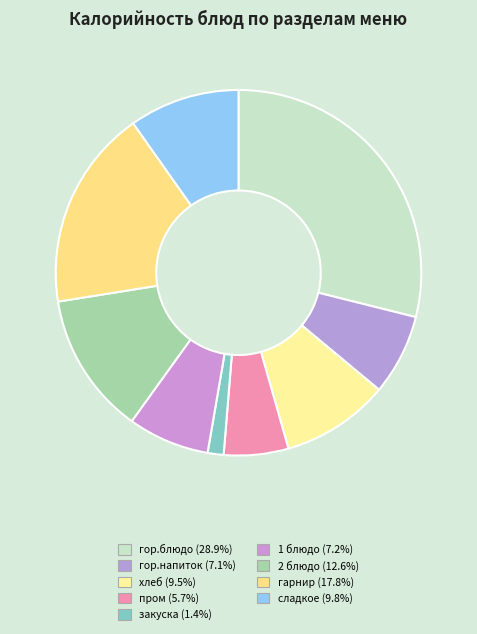

What is the largest slice in the pie chart?

гор.блюдо